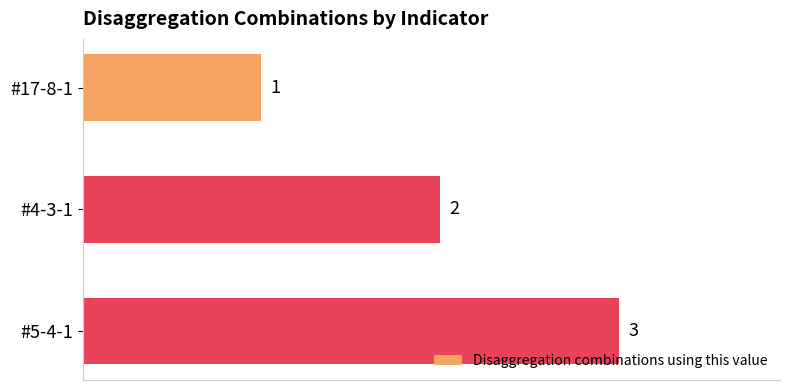

How many data points are less than 2?

1